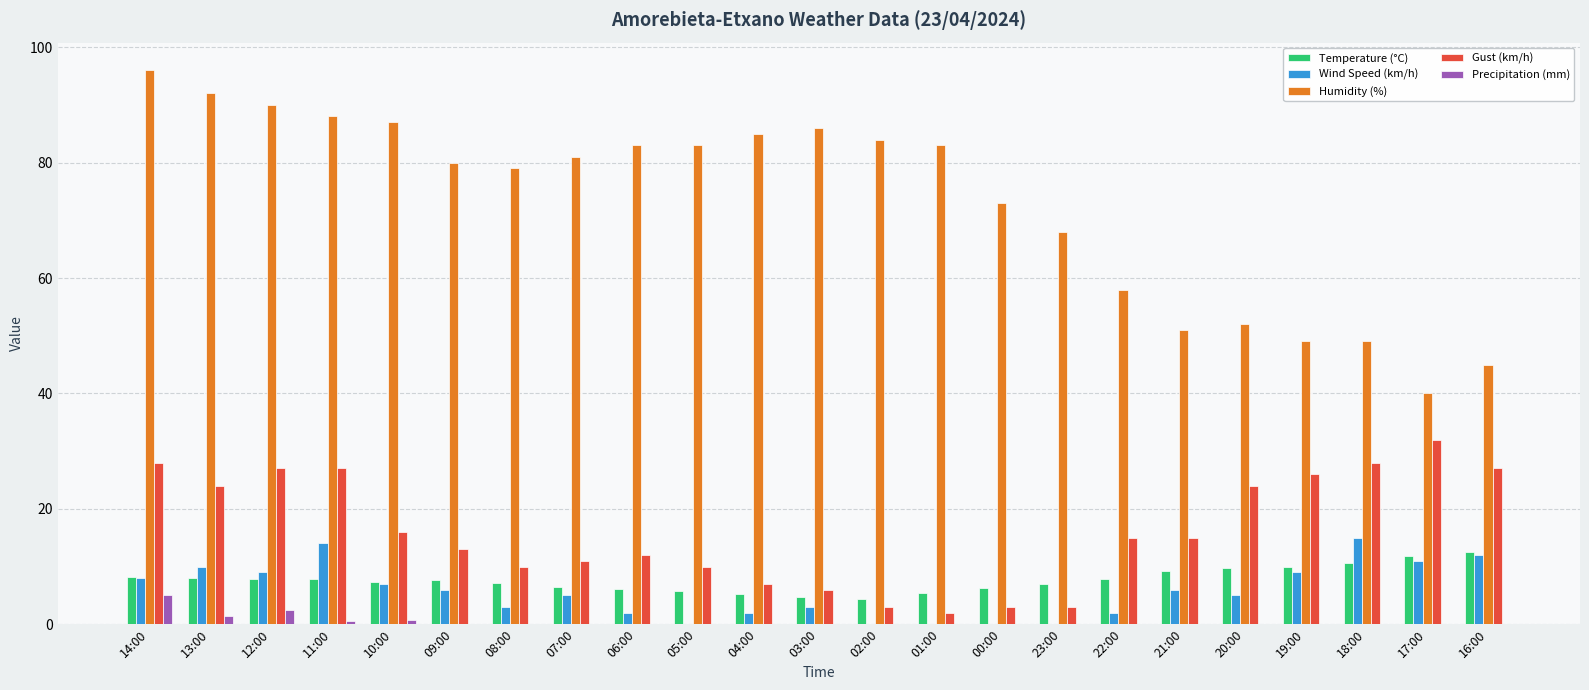

Which series has the largest total across all categories?

Humidity (%)